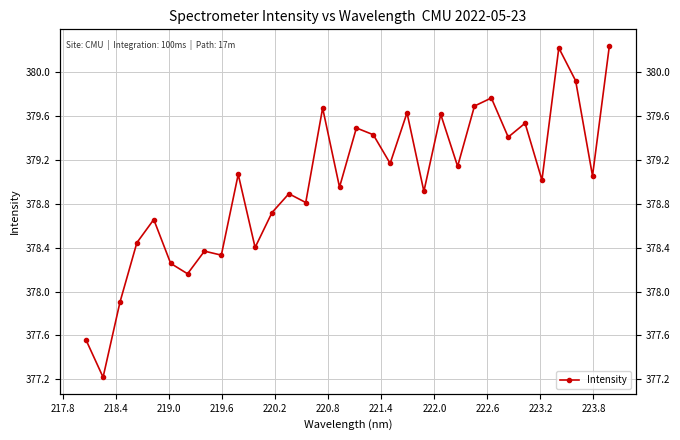

What is the value of the 18th point from the left?

379.4